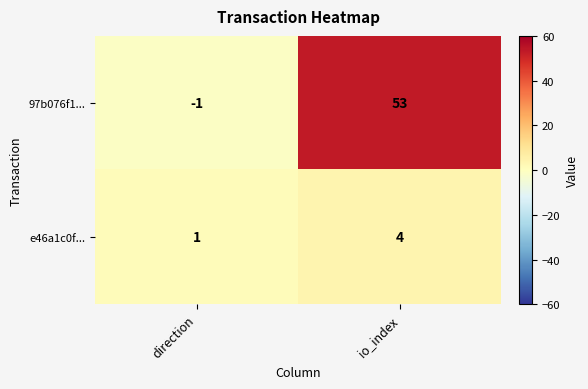

How many data points does each series have?

2